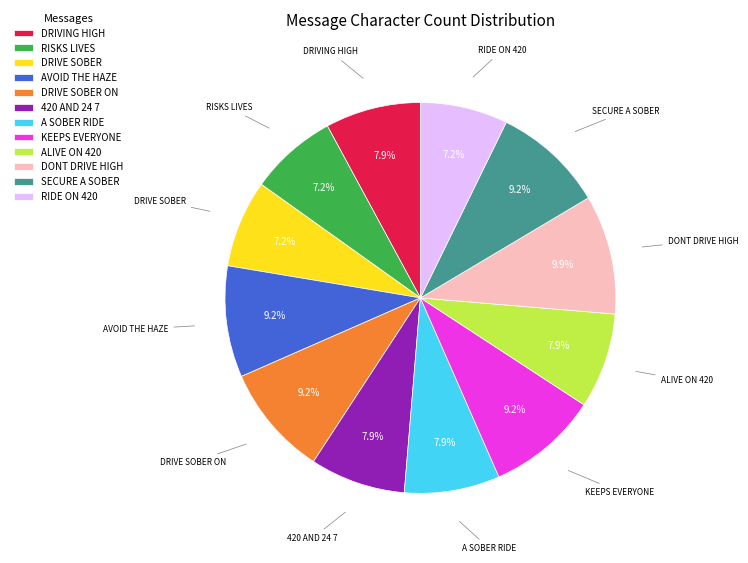

Which category has the biggest portion of the pie?

DONT DRIVE HIGH